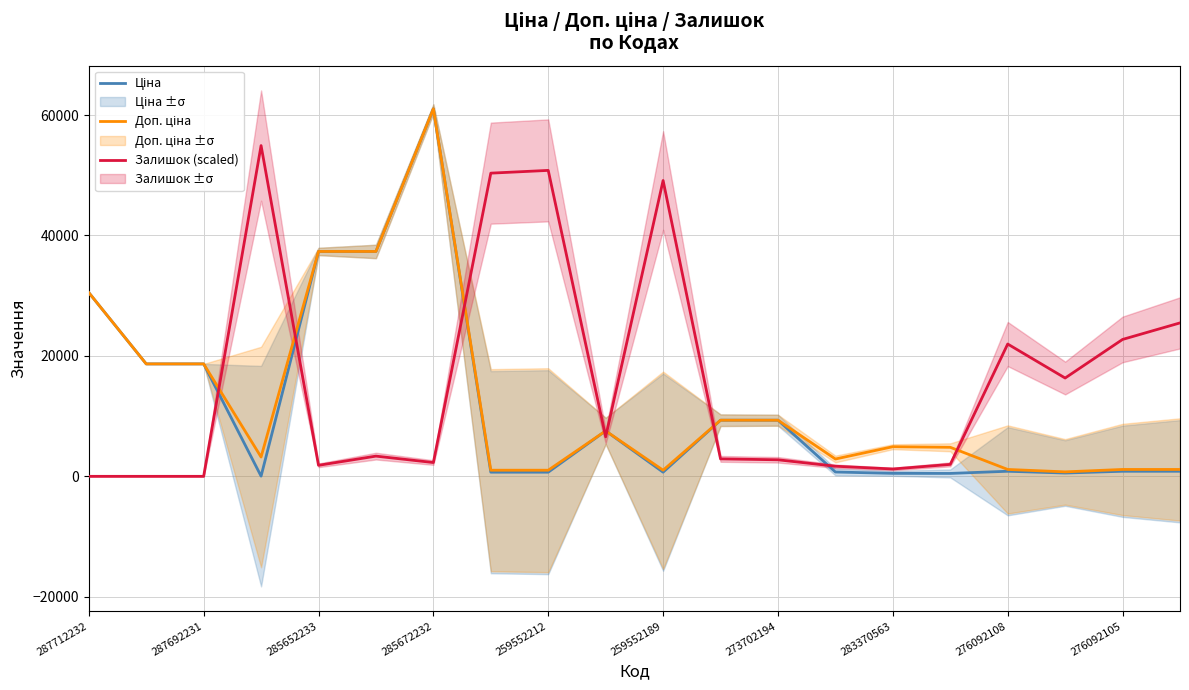

What are all the series names shown in the legend?

Ціна, Доп. ціна, Залишок (scaled)